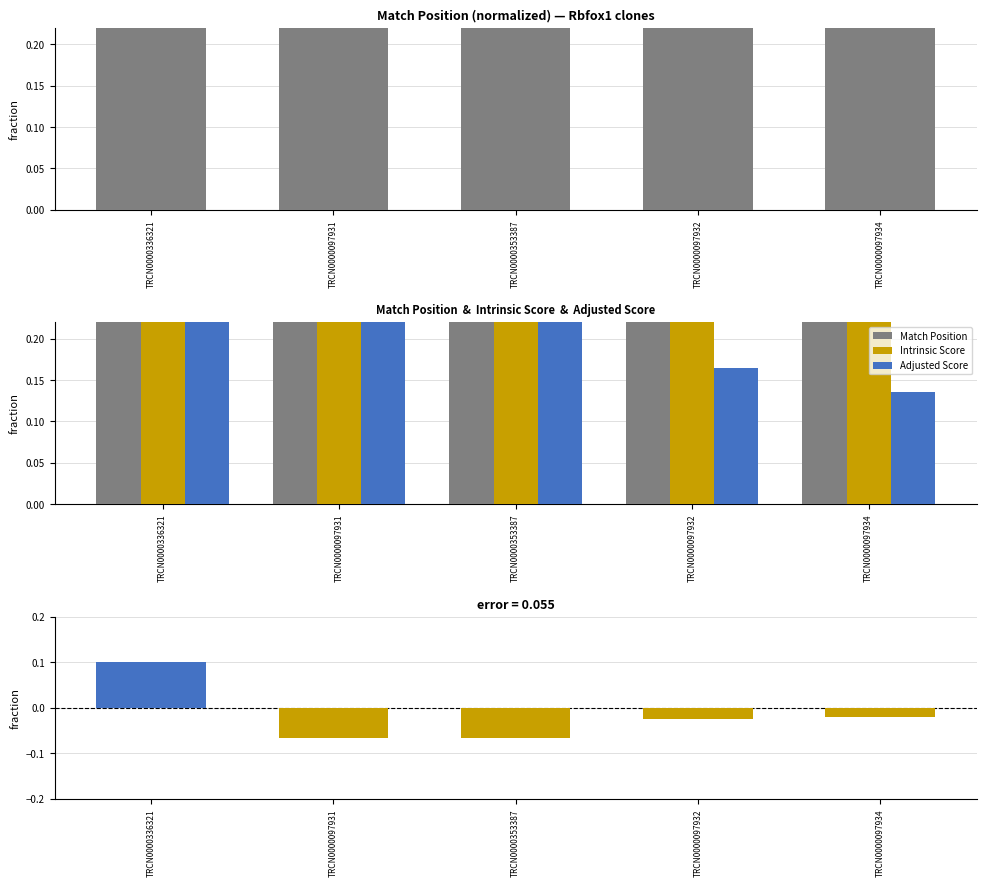

Reading right to left, what are all the values shown in this chart?

Match Position: TRCN0000097934=0.8	TRCN0000097932=0.8	TRCN0000353387=0.8	TRCN0000097931=0.8	TRCN0000336321=1.0
Intrinsic Score: TRCN0000097934=0.3	TRCN0000097932=0.3	TRCN0000353387=0.9	TRCN0000097931=0.9	TRCN0000336321=1.0
Adjusted Score: TRCN0000097934=0.1	TRCN0000097932=0.2	TRCN0000353387=0.4	TRCN0000097931=0.4	TRCN0000336321=1.0
Adjusted Score − Intrinsic Score: TRCN0000097934=-0.0	TRCN0000097932=-0.0	TRCN0000353387=-0.1	TRCN0000097931=-0.1	TRCN0000336321=0.1